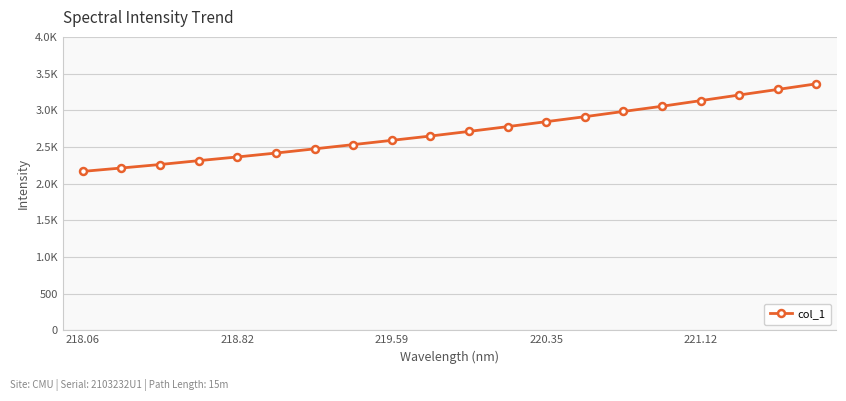

Is this an area chart (filled region under the line)?

No